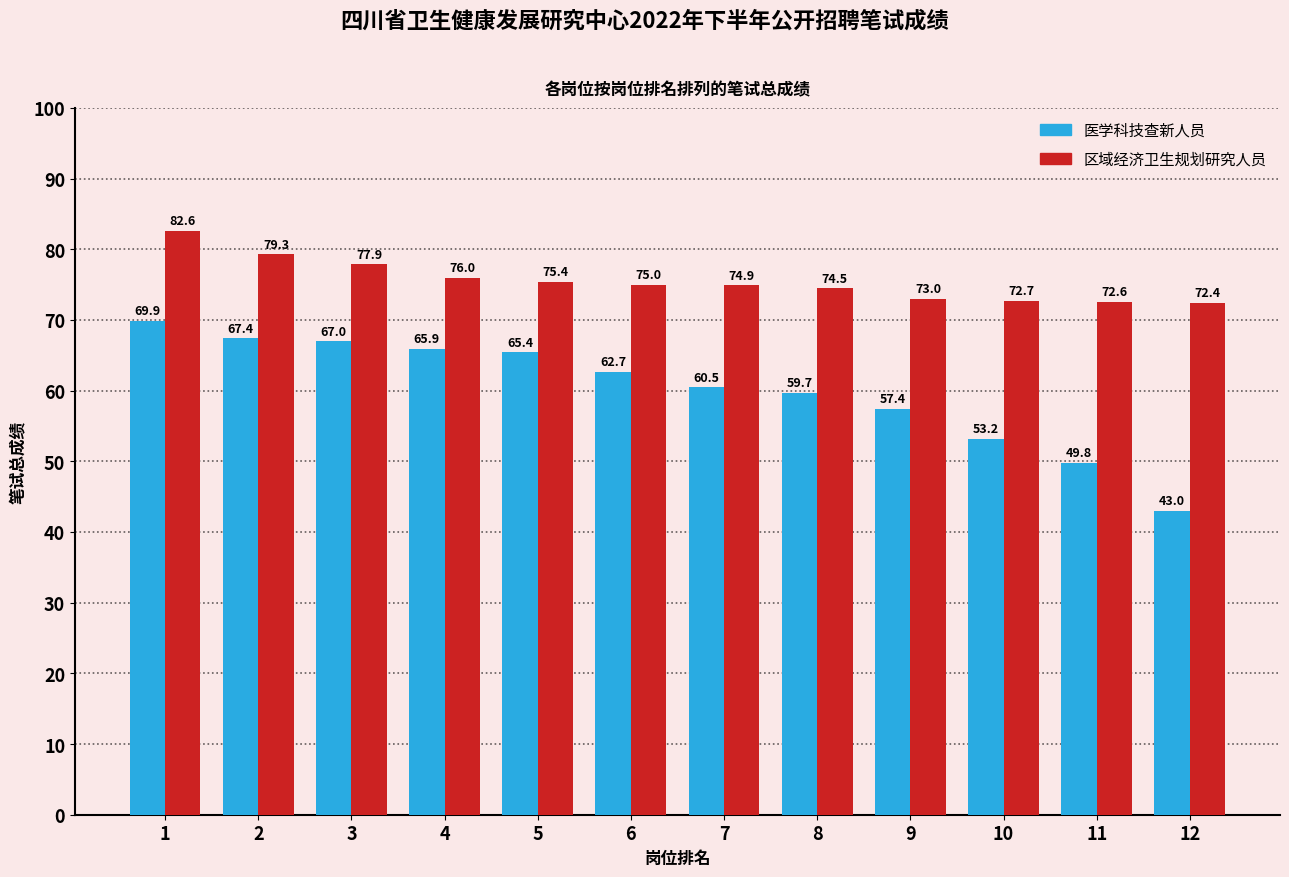

Which series changed the most between 8 and 9?

医学科技查新人员